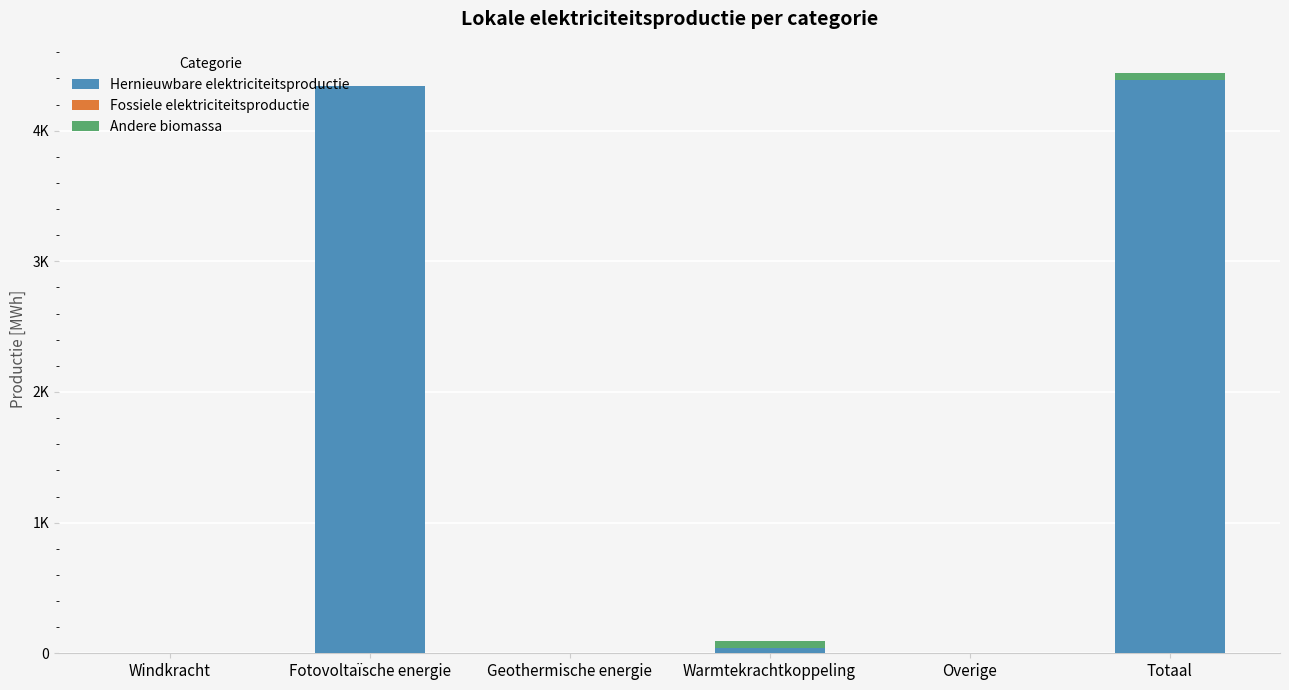

Where is Hernieuwbare elektriciteitsproductie nearest to the value 2193?

Warmtekrachtkoppeling